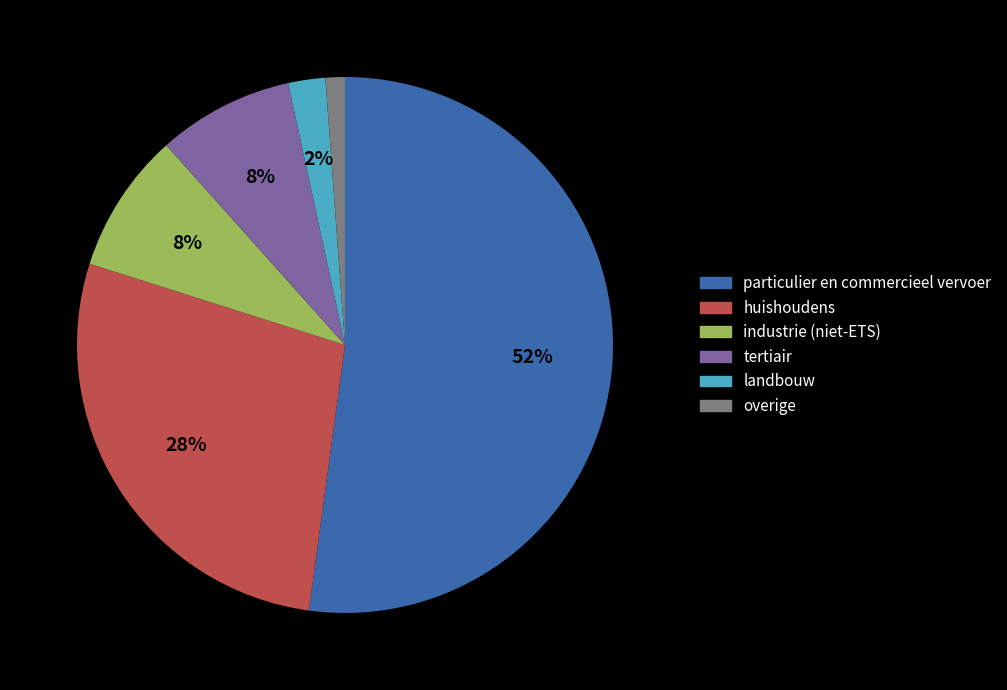

Combined, do landbouw and overige account for over 50%?

No